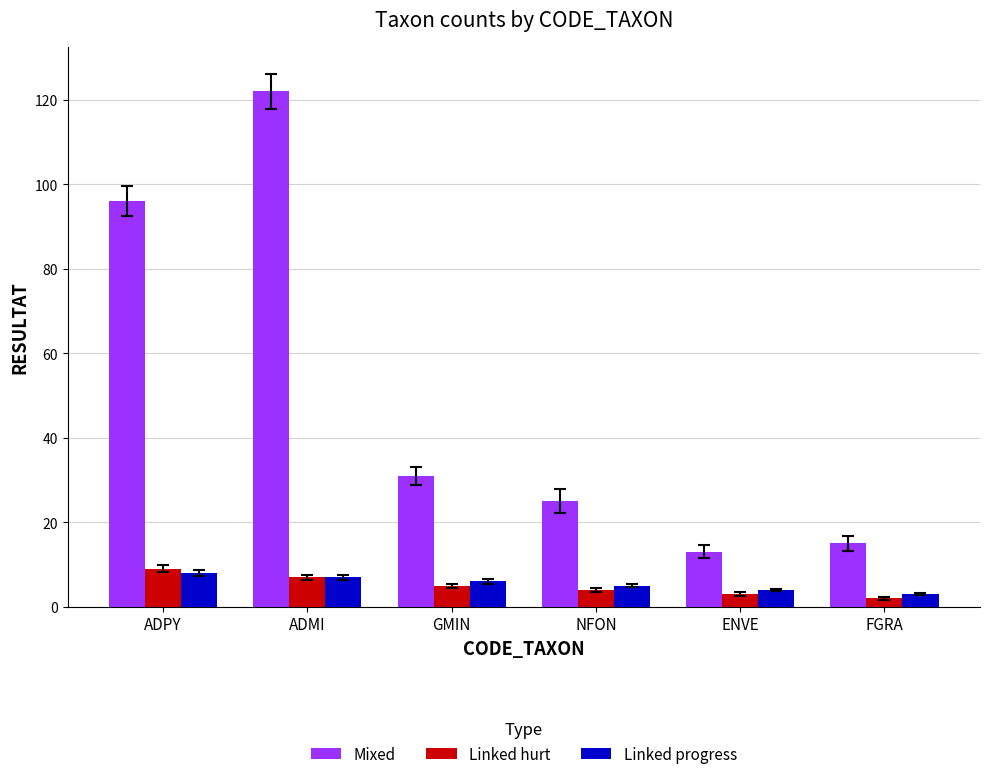

What is the sum of all Linked hurt values?

30